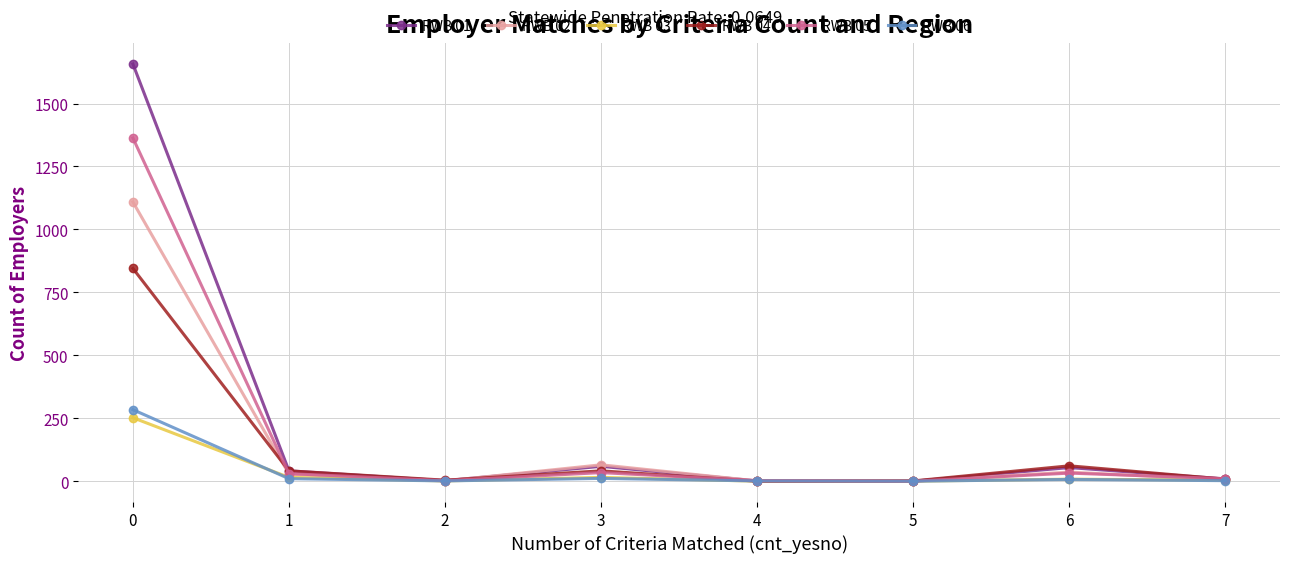

Where is the first local minimum for RWB 04?

2